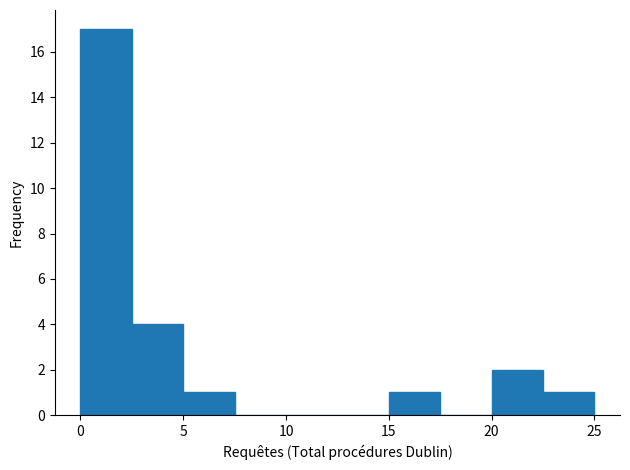

How tall is the bar that spans 5.0 to 7.5 on the x-axis? The values are not printed on the chart, so give them approximately, as read against the axis.

1